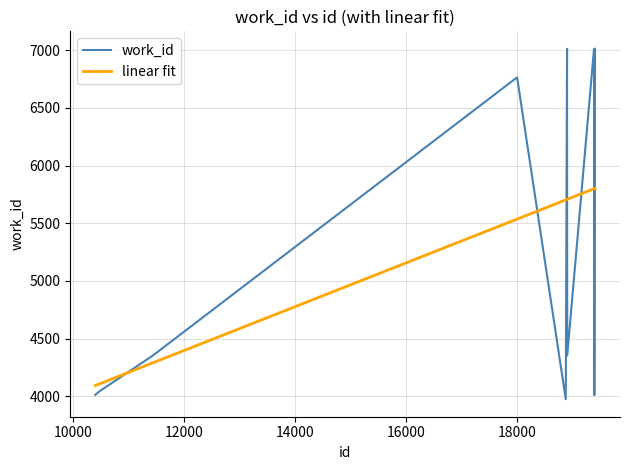

List the series in order of their peak value, lowest first.

linear fit, work_id